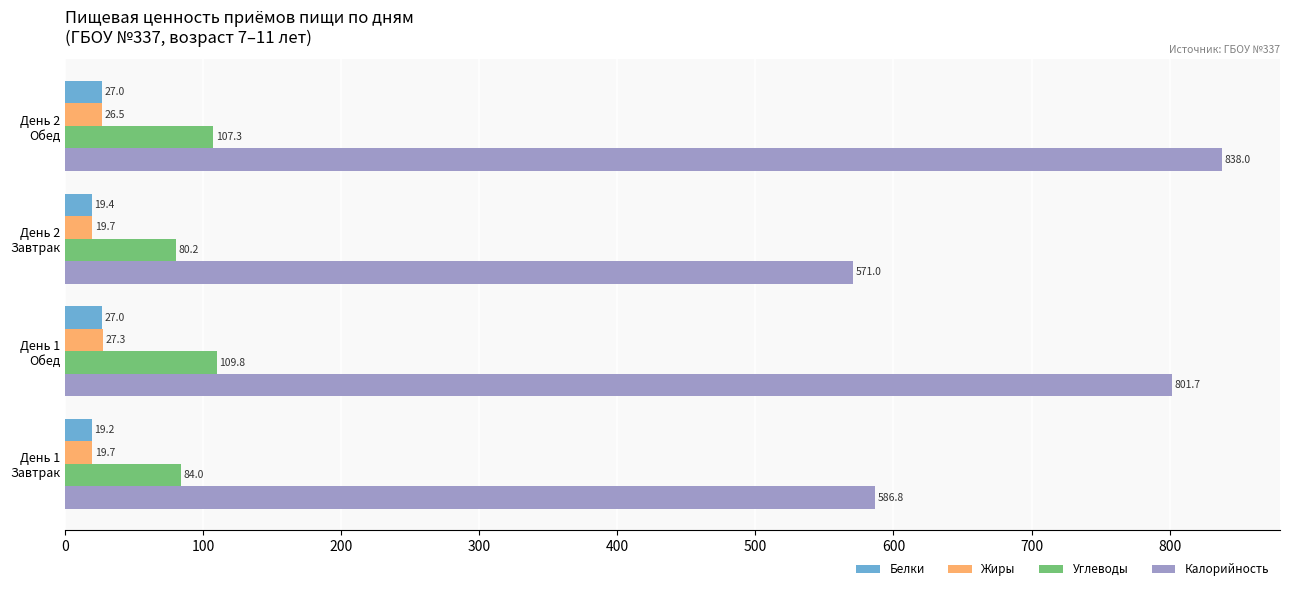

At how many categories does at least one series exceed 525?

4